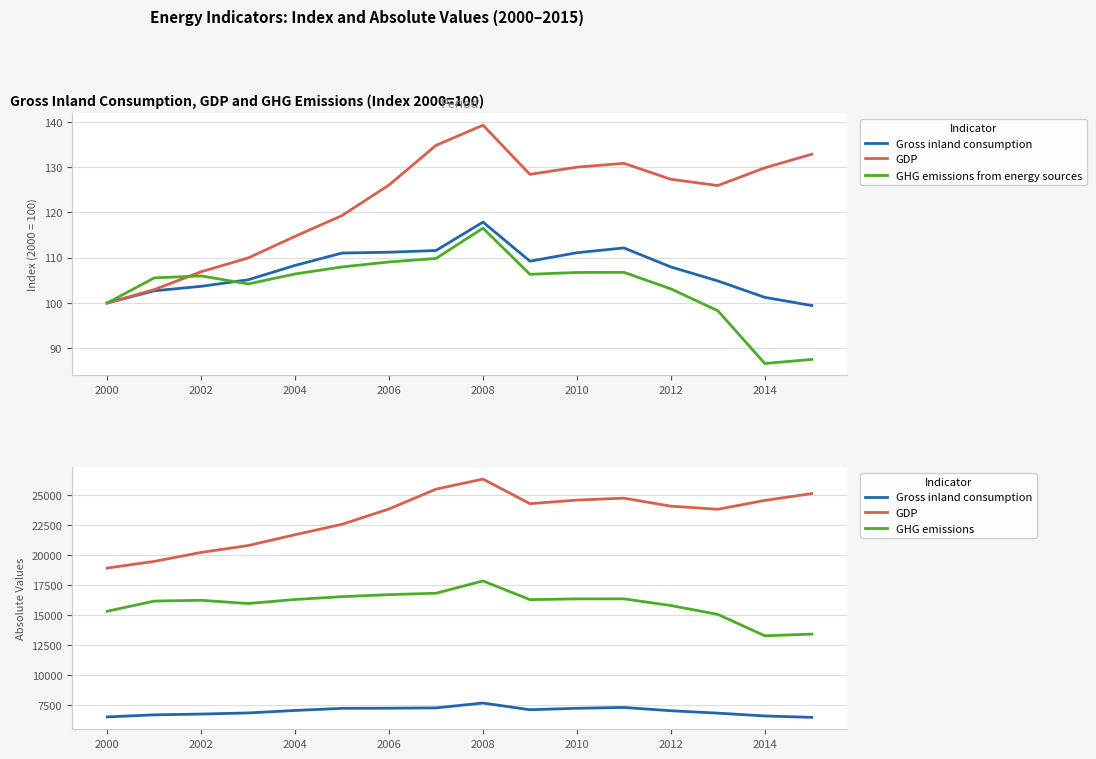

Where is the first local maximum for GDP?

2008